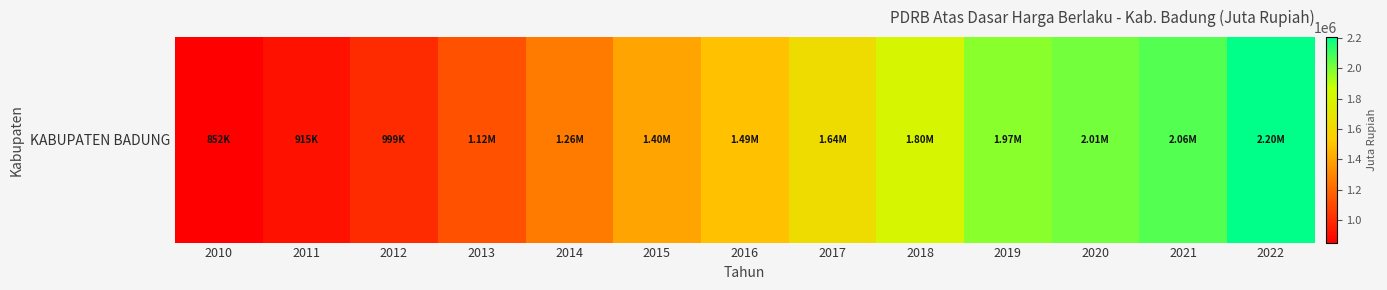

What is the sum of all values?

19734221.8